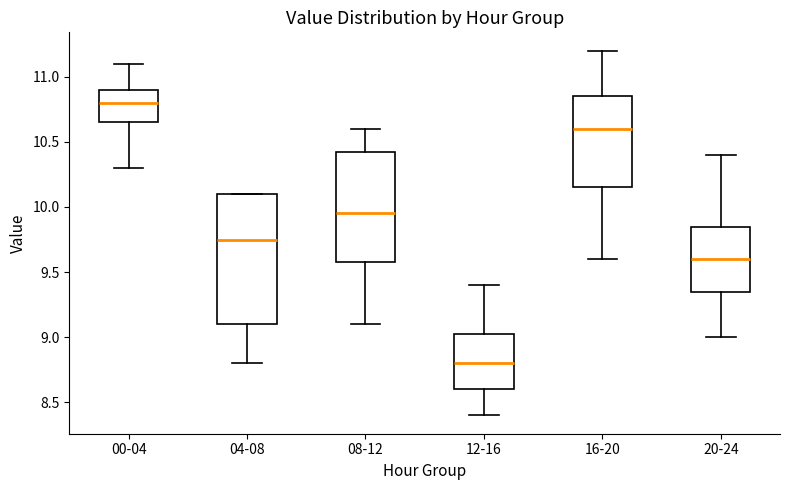

Comparing the boxes themselves (not the whiskers), which one is the tallest?

04-08